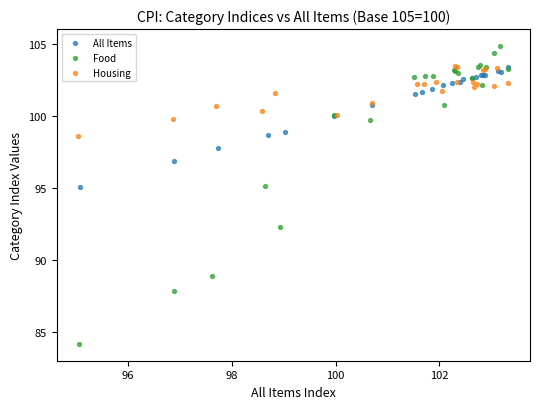

Which series contains the highest Y value?

Food